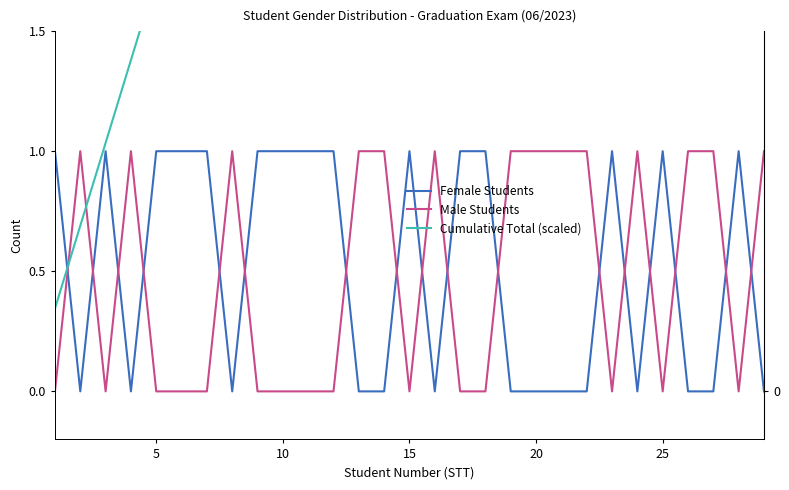

What is the value of the Male Students point at the 13th from the left?

1.0